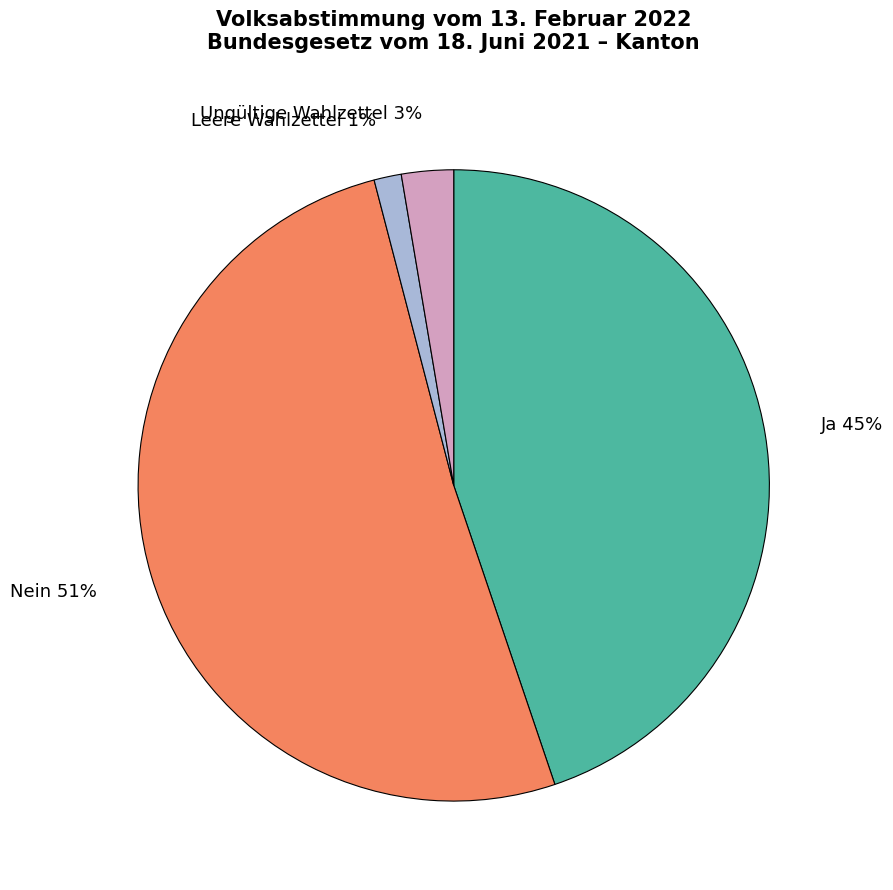

To the nearest percent, what portion does Leere Wahlzettel represent?

1%